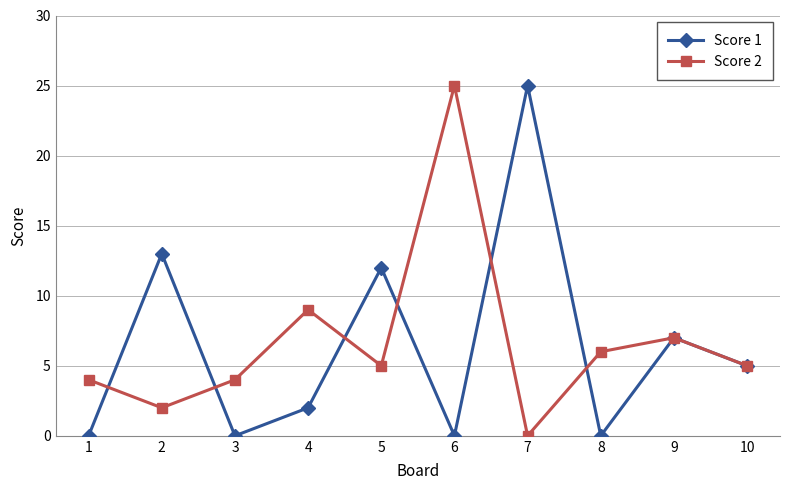

Rank the series by their average value, from lowest to highest.

Score 1, Score 2